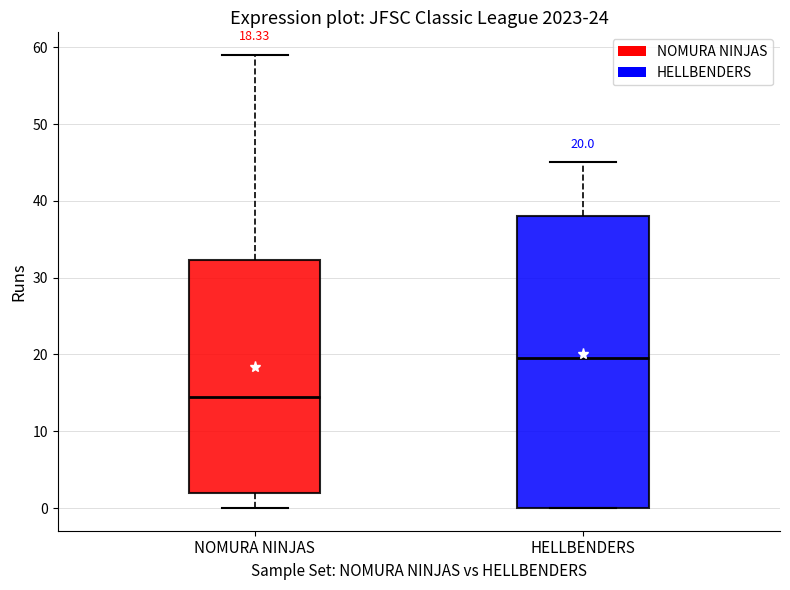

Which box has the highest median line?

HELLBENDERS